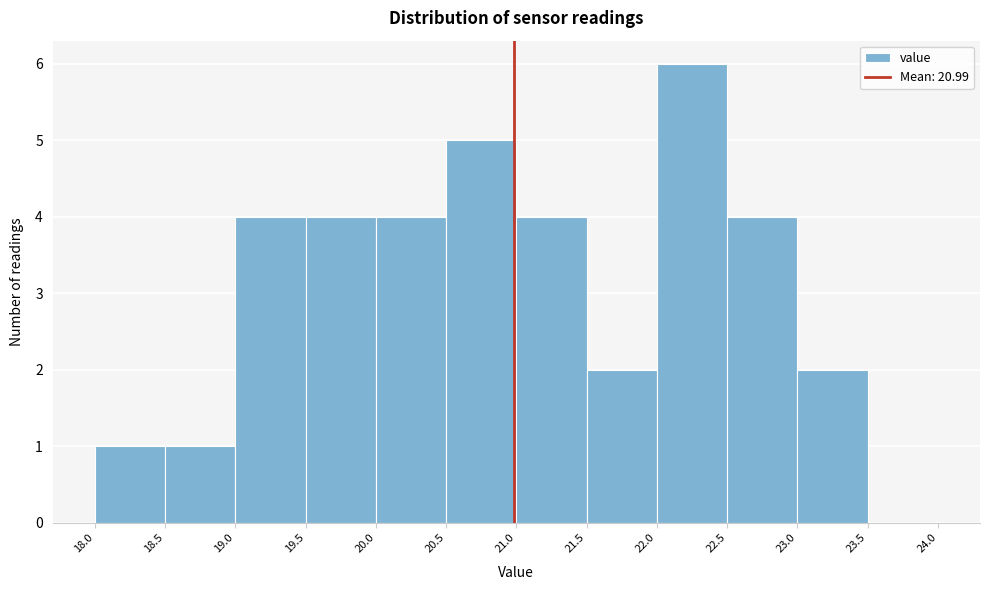

Reading left to right, list every bar in this chart as the range it spans on the x-axis followed by its height. The values are not printed on the chart, so give them approximately, as read against the axis.

18.0 to 18.5: 1
18.5 to 19.0: 1
19.0 to 19.5: 4
19.5 to 20.0: 4
20.0 to 20.5: 4
20.5 to 21.0: 5
21.0 to 21.5: 4
21.5 to 22.0: 2
22.0 to 22.5: 6
22.5 to 23.0: 4
23.0 to 23.5: 2
23.5 to 24.0: 0